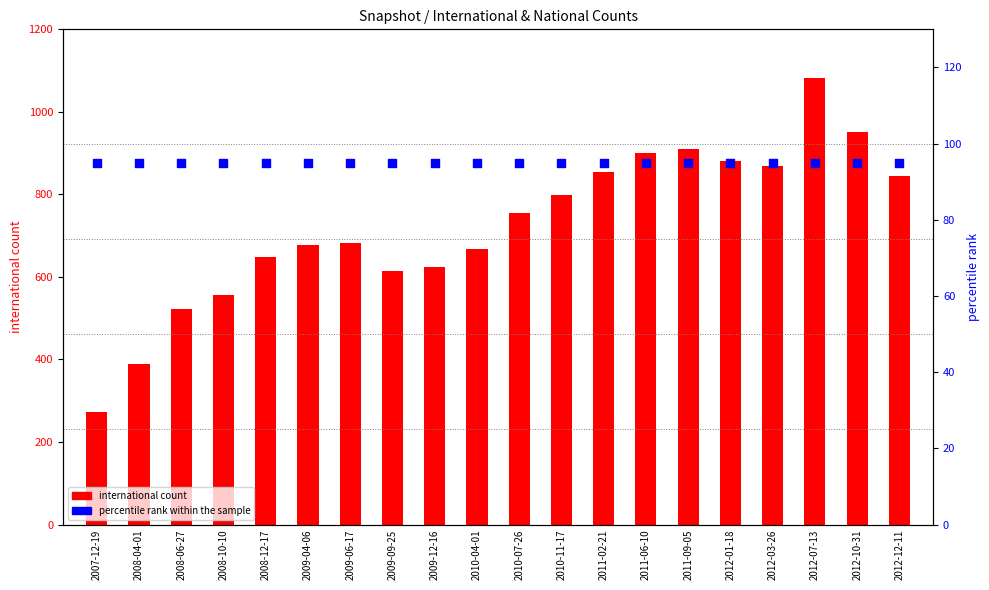

What is the total value across all series at 2011-02-21?

950